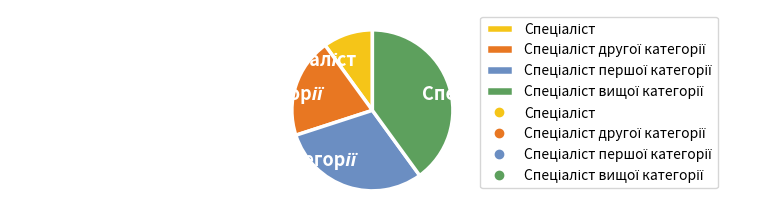

Is there any slice that represents more than half of the pie?

No